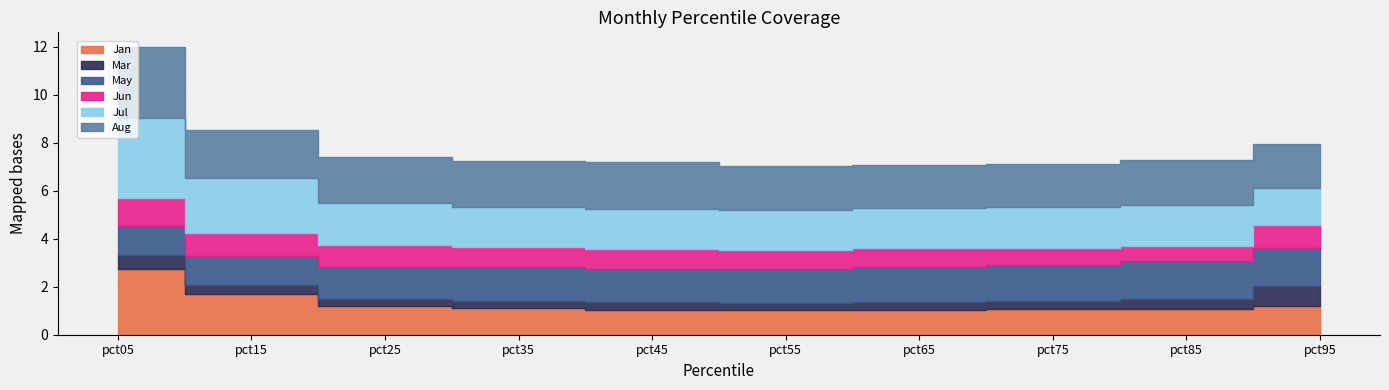

Which series has the largest total across all categories?

Aug